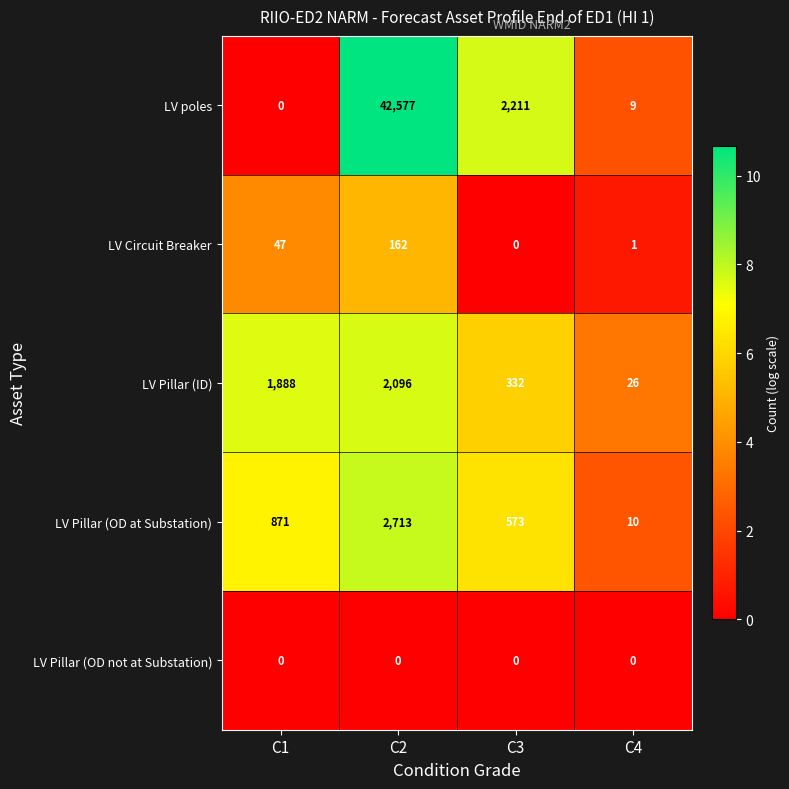

Reading left to right, list all the values displayed in this chart.

LV poles: C1=0	C2=42577	C3=2211	C4=9
LV Circuit Breaker: C1=47	C2=162	C3=0	C4=1
LV Pillar (ID): C1=1888	C2=2096	C3=332	C4=26
LV Pillar (OD at Substation): C1=871	C2=2713	C3=573	C4=10
LV Pillar (OD not at Substation): C1=0	C2=0	C3=0	C4=0